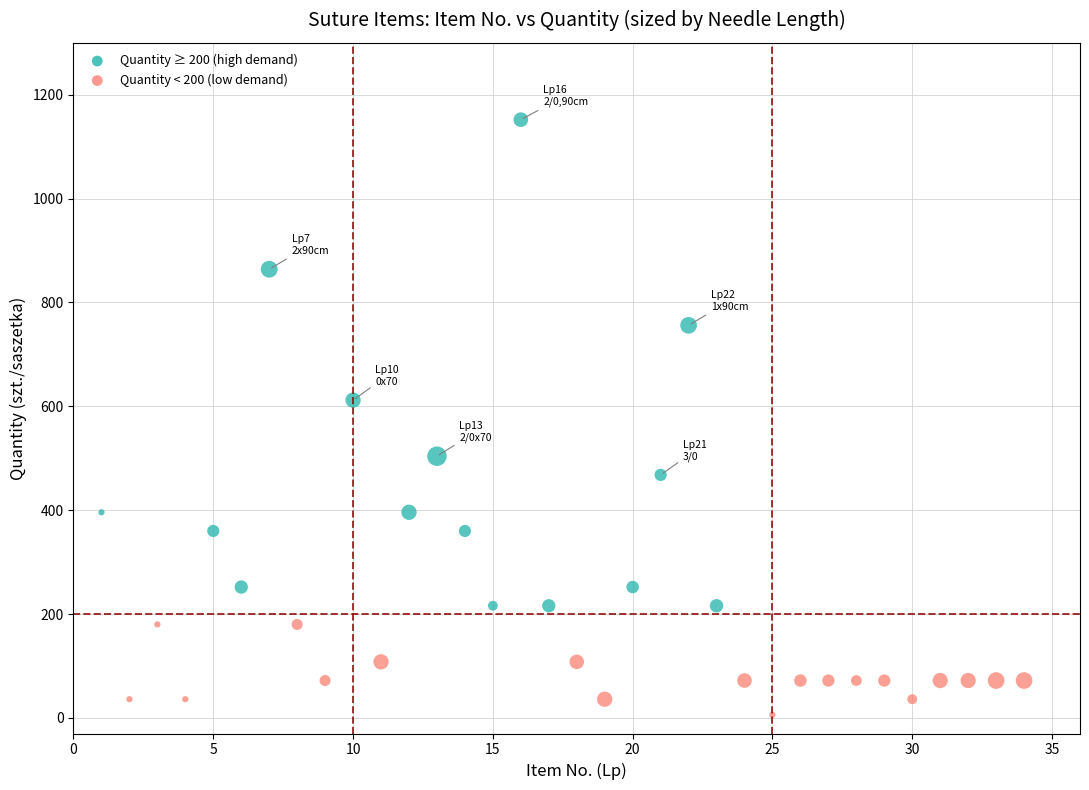

What is the range of X values (max minus min)?

33